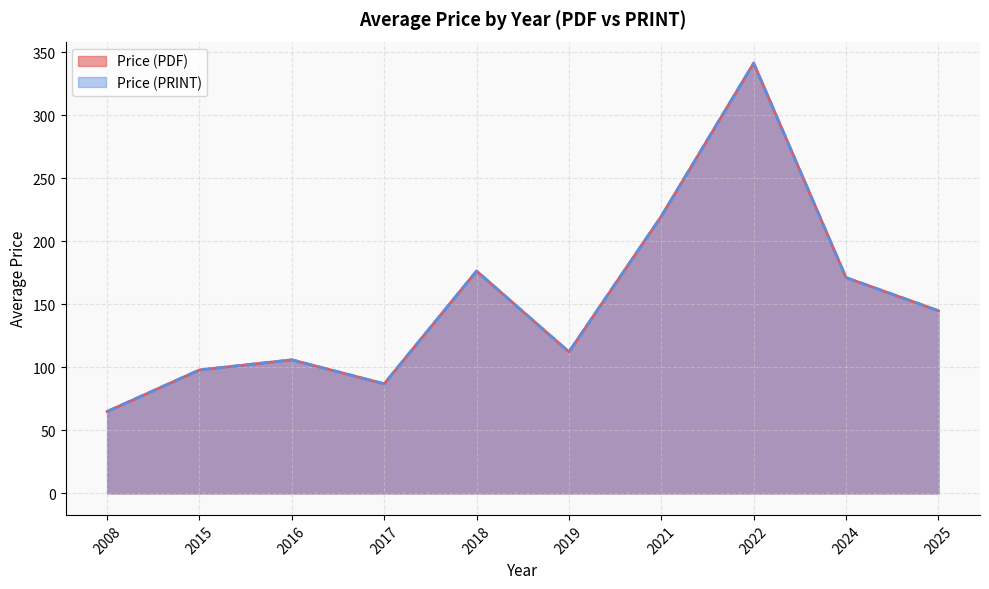

True or false: Price (PRINT) and Price (PDF) intersect in this chart.

False